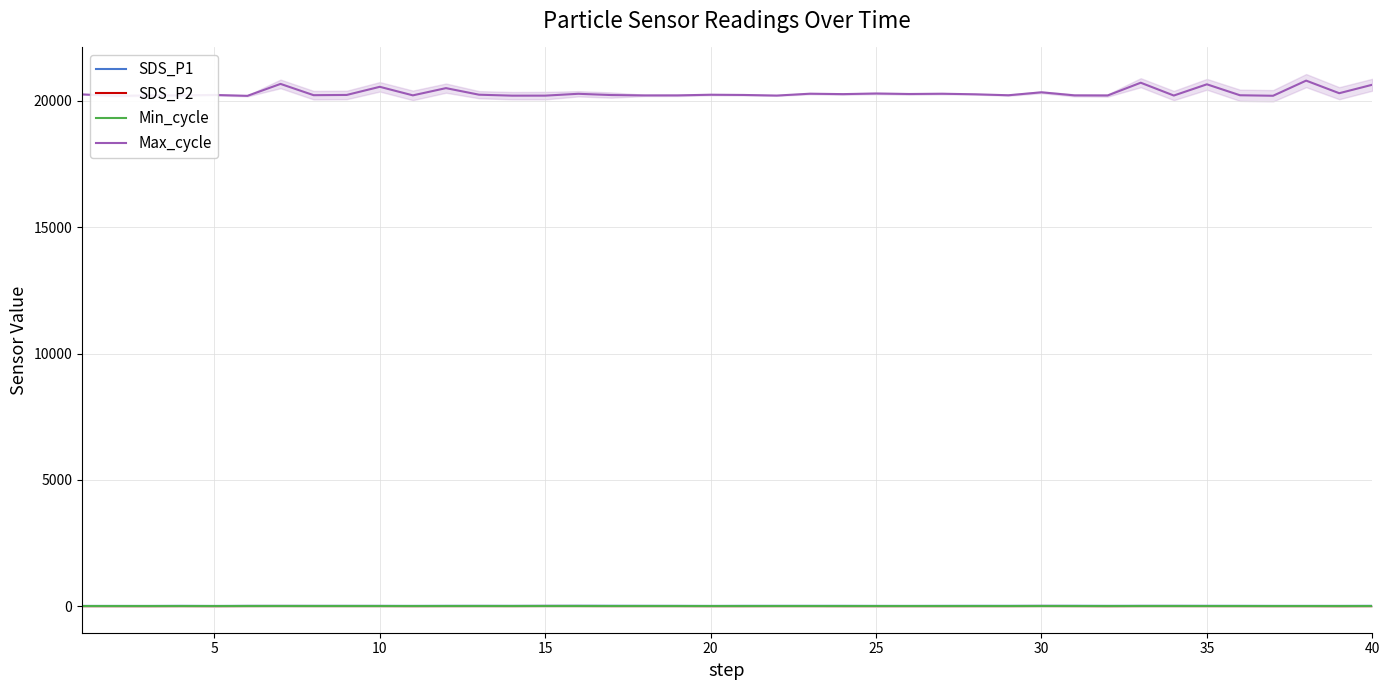

What is the sum of all SDS_P1 values?

679.6